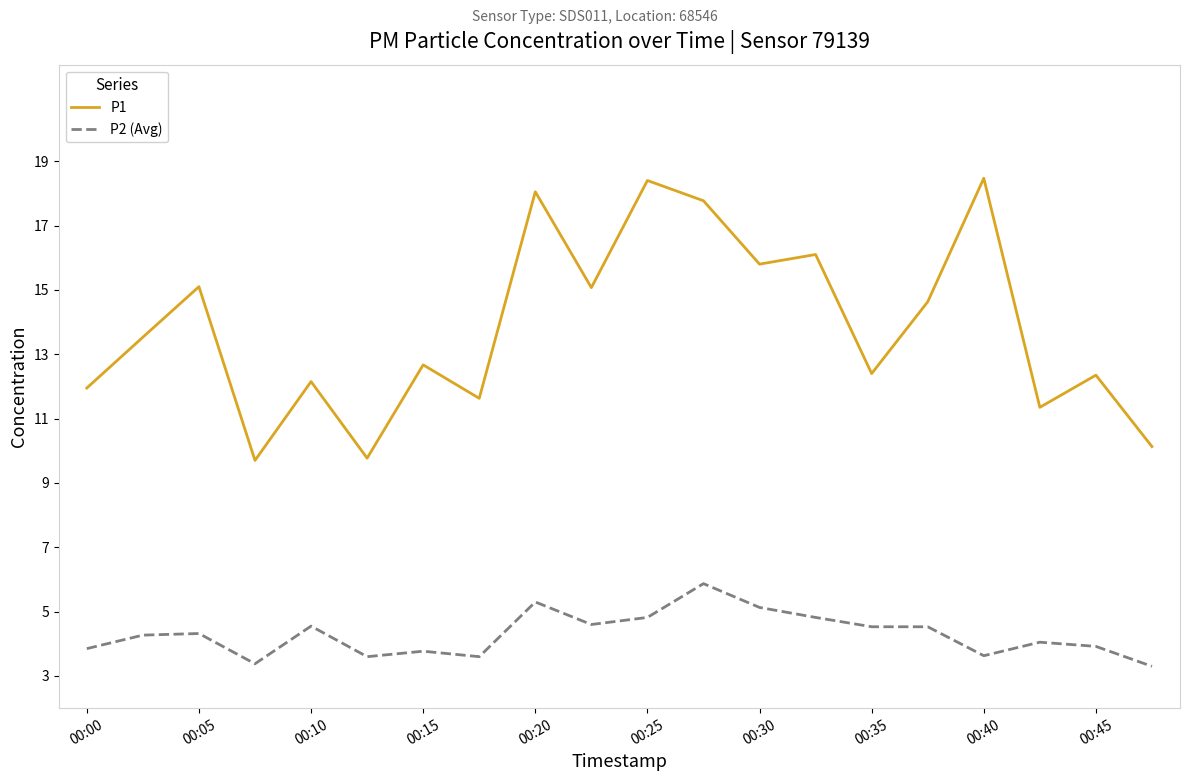

True or false: P1 and P2 (Avg) intersect in this chart.

False